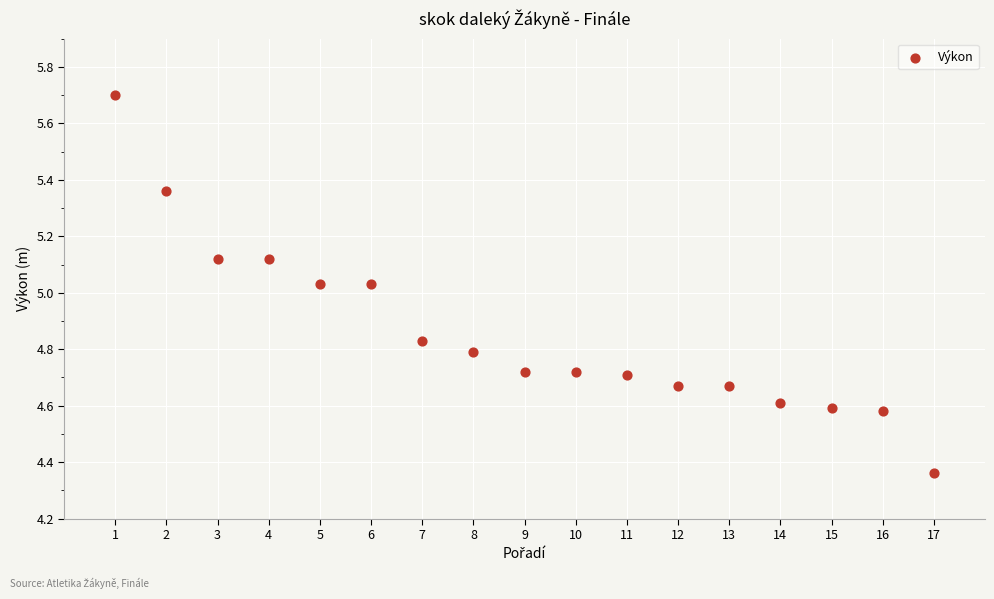

What is the range of X values (max minus min)?

16.0